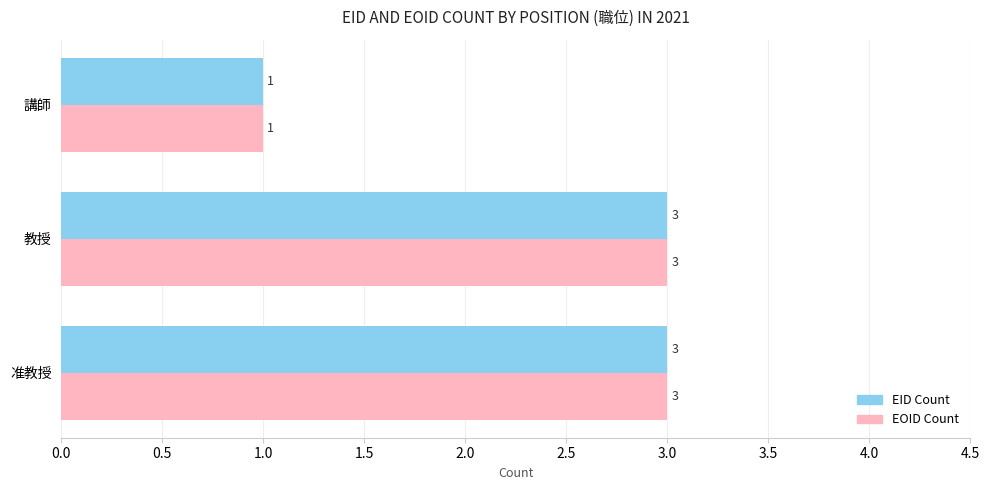

What is the total value across all series at 教授?

6